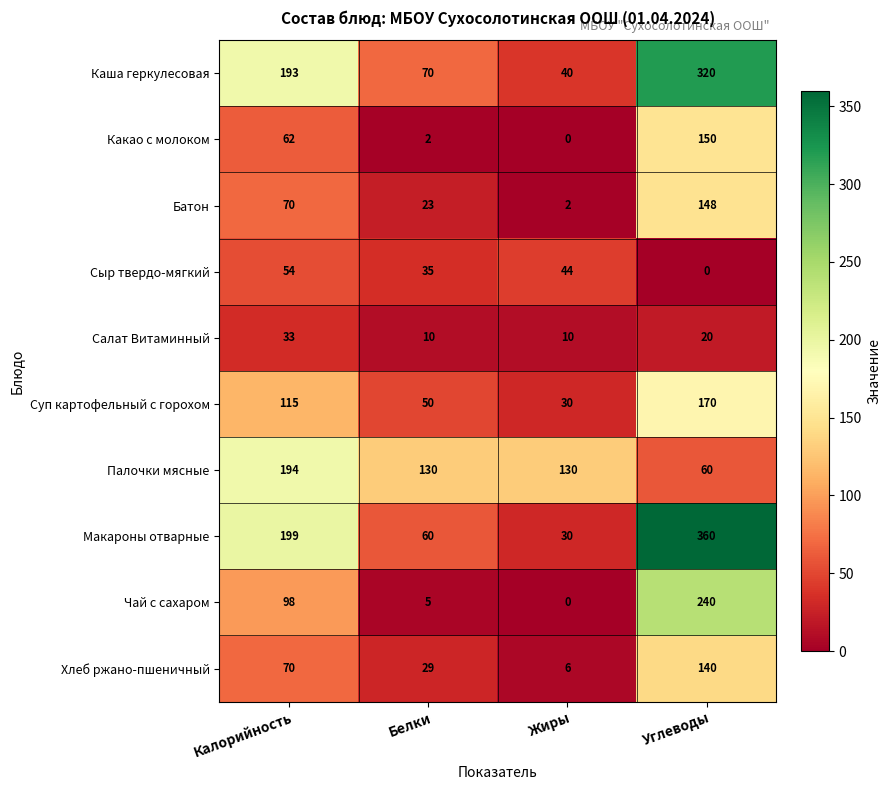

What is the approximate value of Салат Витаминный at Белки, to the nearest 5?

10